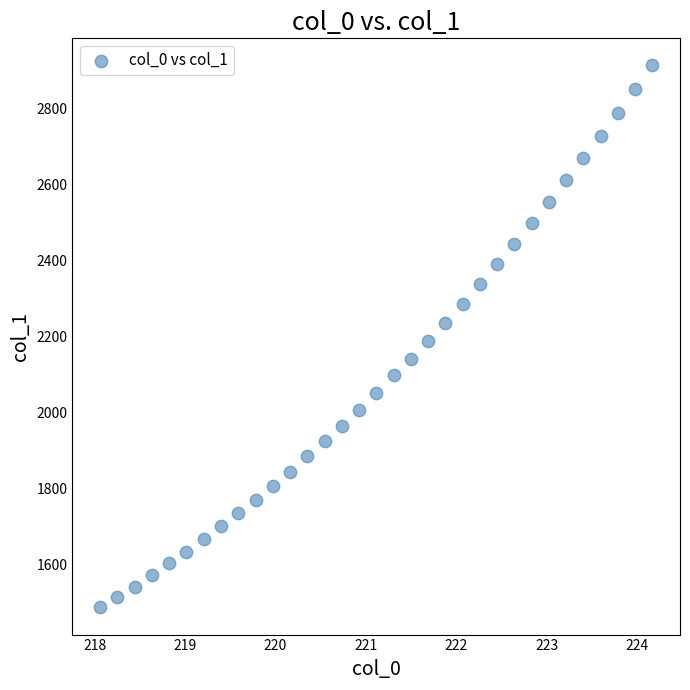

What is the range of X values (max minus min)?

6.1